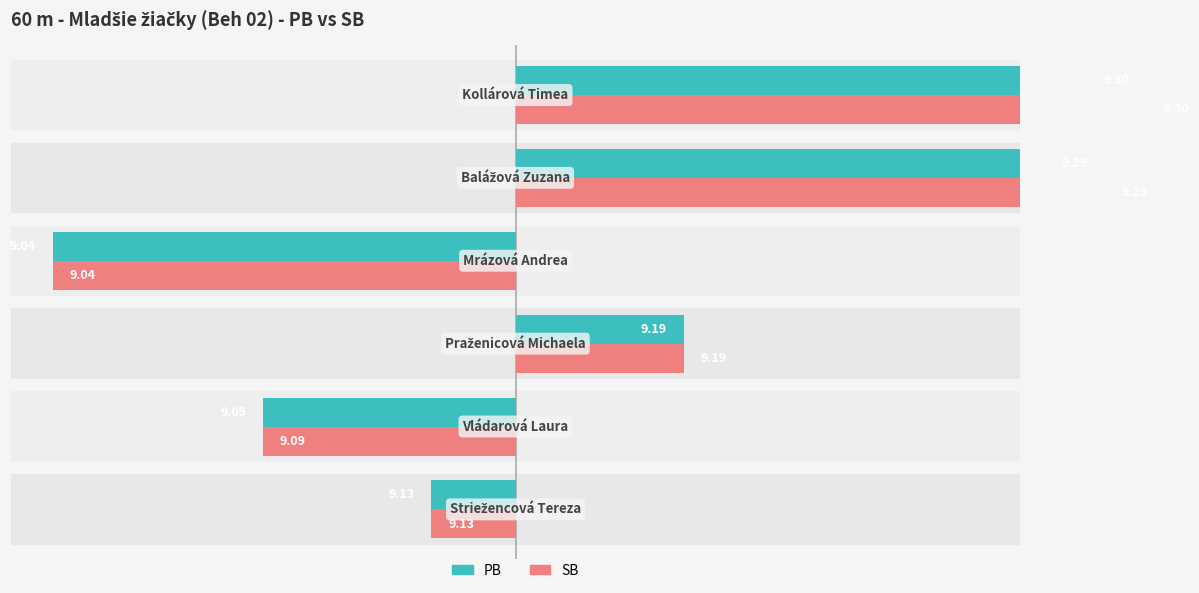

How many data points in SB are above 0?

3